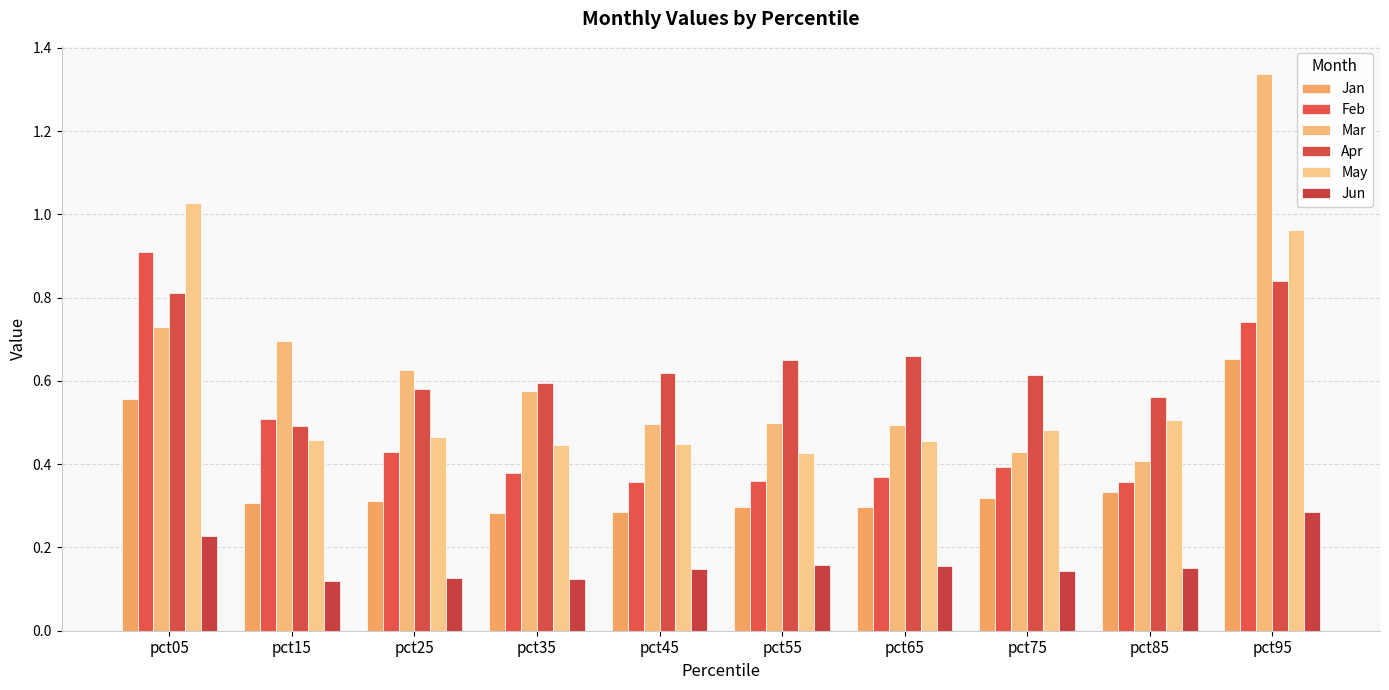

What are all the series names shown in the legend?

Jan, Feb, Mar, Apr, May, Jun